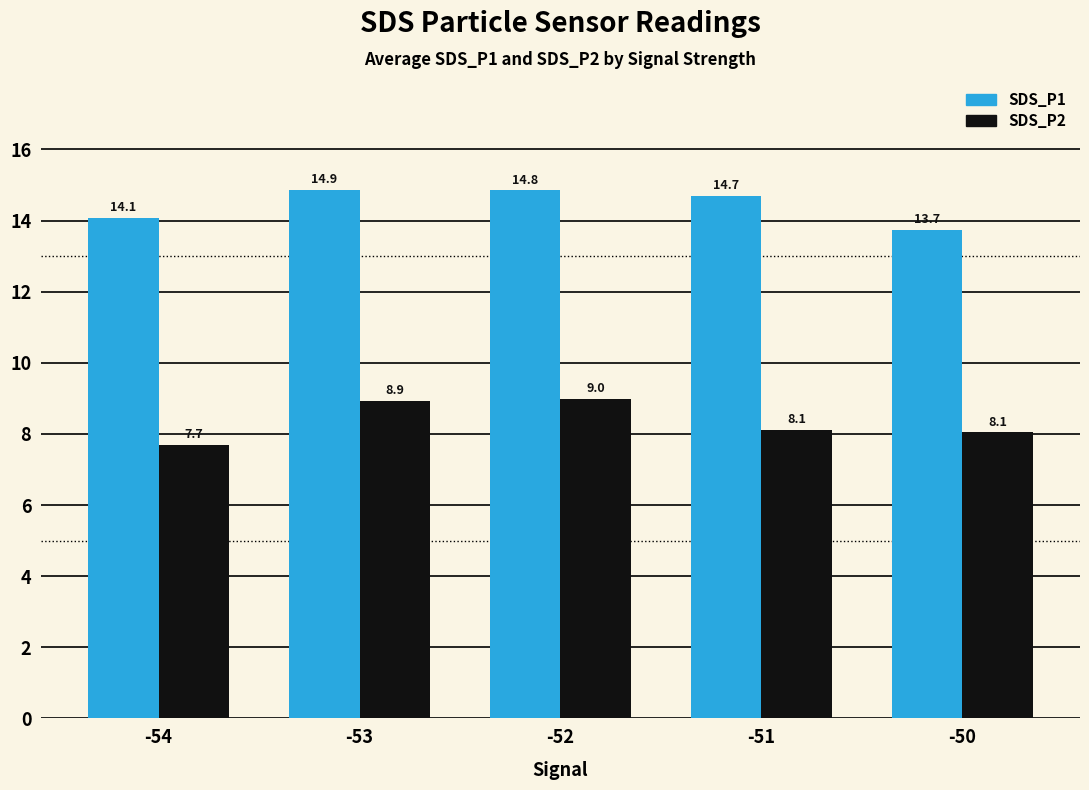

What is the value of the SDS_P2 bar at the 5th from the left?

8.1